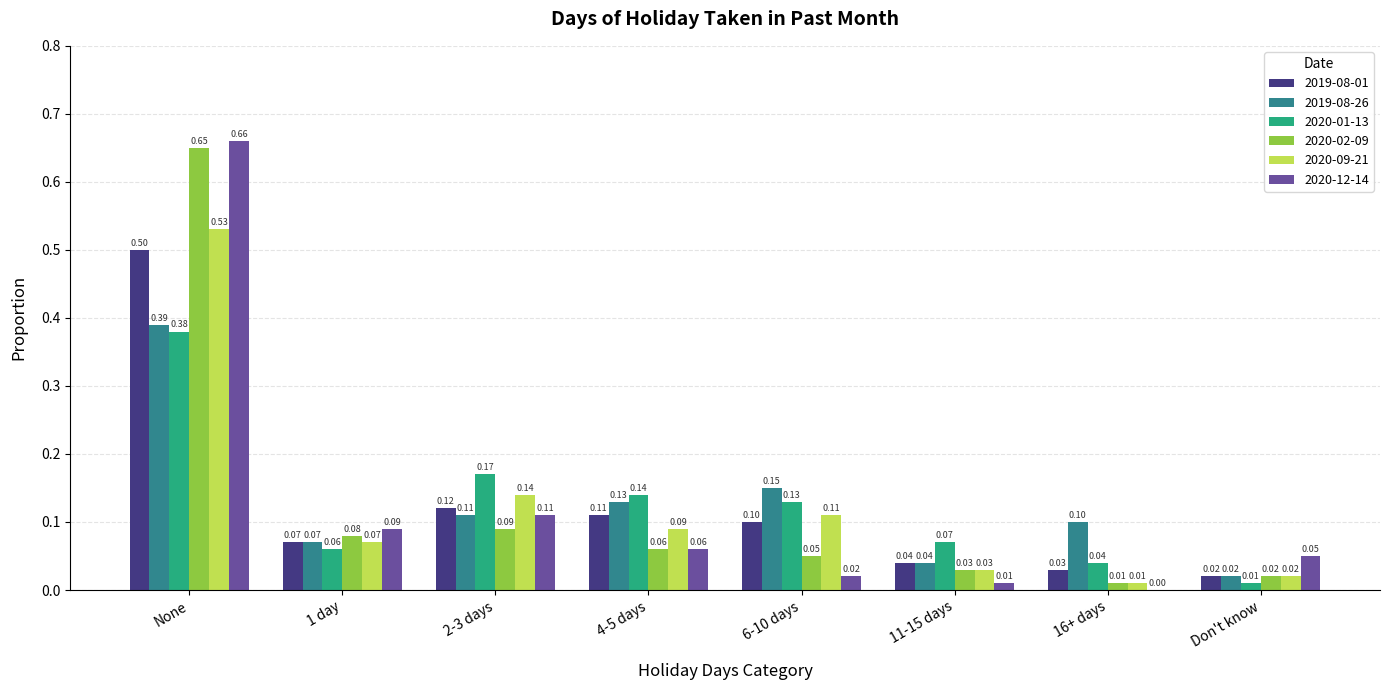

How many groups of bars are there?

8